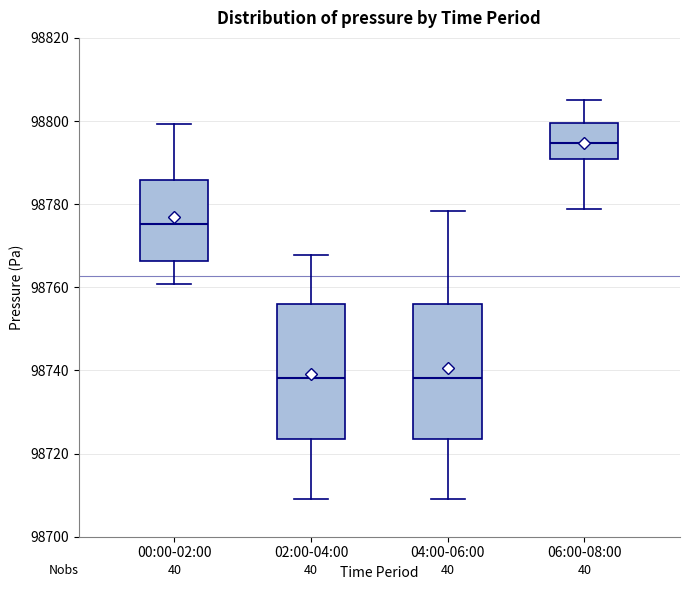

Reading left to right, read every box against the y-axis: the position of its median line, the range the box covers, and the ends of its whiskers. The values are not printed on the chart, so give them approximately, as read against the axis.

00:00-02:00: median 98776, box 98766 to 98786, whiskers 98760 to 98800
02:00-04:00: median 98738, box 98724 to 98756, whiskers 98710 to 98768
04:00-06:00: median 98738, box 98724 to 98756, whiskers 98710 to 98778
06:00-08:00: median 98794, box 98790 to 98800, whiskers 98778 to 98806